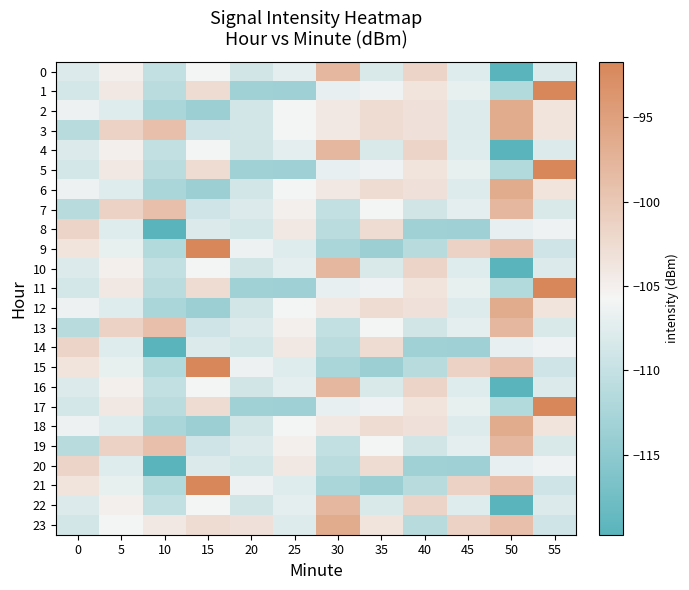

Reading right to left, what are all the values shown in this chart?

0: 55=-107.9	50=-119.8	45=-107.7	40=-101.7	35=-108.2	30=-97.9	25=-107.2	20=-108.9	15=-105.9	10=-110.2	5=-105.1	0=-108.0
1: 55=-91.7	50=-111.7	45=-107.0	40=-103.6	35=-106.2	30=-106.9	25=-113.6	20=-113.3	15=-102.5	10=-111.0	5=-104.1	0=-108.7
2: 55=-103.5	50=-96.5	45=-107.8	40=-103.2	35=-102.6	30=-104.2	25=-105.9	20=-108.9	15=-113.8	10=-112.4	5=-107.7	0=-106.4
3: 55=-103.5	50=-96.5	45=-107.8	40=-103.2	35=-102.6	30=-104.2	25=-105.9	20=-108.9	15=-109.2	10=-99.0	5=-101.4	0=-111.1
4: 55=-107.9	50=-119.8	45=-107.7	40=-101.7	35=-108.2	30=-97.9	25=-107.2	20=-108.9	15=-105.9	10=-110.2	5=-105.1	0=-108.0
5: 55=-91.7	50=-111.7	45=-107.0	40=-103.6	35=-106.2	30=-106.9	25=-113.6	20=-113.3	15=-102.5	10=-111.0	5=-104.1	0=-108.7
6: 55=-103.5	50=-96.5	45=-107.8	40=-103.2	35=-102.6	30=-104.2	25=-105.9	20=-108.9	15=-113.8	10=-112.4	5=-107.7	0=-106.4
7: 55=-108.2	50=-97.9	45=-107.2	40=-108.9	35=-105.9	30=-110.2	25=-105.1	20=-108.0	15=-109.2	10=-99.0	5=-101.4	0=-111.1
8: 55=-106.2	50=-106.9	45=-113.6	40=-113.3	35=-102.5	30=-111.0	25=-104.1	20=-108.7	15=-107.9	10=-119.8	5=-107.7	0=-101.7
9: 55=-109.2	50=-99.0	45=-101.4	40=-111.1	35=-113.8	30=-112.4	25=-107.7	20=-106.4	15=-91.7	10=-111.7	5=-107.0	0=-103.6
10: 55=-107.9	50=-119.8	45=-107.7	40=-101.7	35=-108.2	30=-97.9	25=-107.2	20=-108.9	15=-105.9	10=-110.2	5=-105.1	0=-108.0
11: 55=-91.7	50=-111.7	45=-107.0	40=-103.6	35=-106.2	30=-106.9	25=-113.6	20=-113.3	15=-102.5	10=-111.0	5=-104.1	0=-108.7
12: 55=-103.5	50=-96.5	45=-107.8	40=-103.2	35=-102.6	30=-104.2	25=-105.9	20=-108.9	15=-113.8	10=-112.4	5=-107.7	0=-106.4
13: 55=-108.2	50=-97.9	45=-107.2	40=-108.9	35=-105.9	30=-110.2	25=-105.1	20=-108.0	15=-109.2	10=-99.0	5=-101.4	0=-111.1
14: 55=-106.2	50=-106.9	45=-113.6	40=-113.3	35=-102.5	30=-111.0	25=-104.1	20=-108.7	15=-107.9	10=-119.8	5=-107.7	0=-101.7
15: 55=-109.2	50=-99.0	45=-101.4	40=-111.1	35=-113.8	30=-112.4	25=-107.7	20=-106.4	15=-91.7	10=-111.7	5=-107.0	0=-103.6
16: 55=-107.9	50=-119.8	45=-107.7	40=-101.7	35=-108.2	30=-97.9	25=-107.2	20=-108.9	15=-105.9	10=-110.2	5=-105.1	0=-108.0
17: 55=-91.7	50=-111.7	45=-107.0	40=-103.6	35=-106.2	30=-106.9	25=-113.6	20=-113.3	15=-102.5	10=-111.0	5=-104.1	0=-108.7
18: 55=-103.5	50=-96.5	45=-107.8	40=-103.2	35=-102.6	30=-104.2	25=-105.9	20=-108.9	15=-113.8	10=-112.4	5=-107.7	0=-106.4
19: 55=-108.2	50=-97.9	45=-107.2	40=-108.9	35=-105.9	30=-110.2	25=-105.1	20=-108.0	15=-109.2	10=-99.0	5=-101.4	0=-111.1
20: 55=-106.2	50=-106.9	45=-113.6	40=-113.3	35=-102.5	30=-111.0	25=-104.1	20=-108.7	15=-107.9	10=-119.8	5=-107.7	0=-101.7
21: 55=-109.2	50=-99.0	45=-101.4	40=-111.1	35=-113.8	30=-112.4	25=-107.7	20=-106.4	15=-91.7	10=-111.7	5=-107.0	0=-103.6
22: 55=-107.9	50=-119.8	45=-107.7	40=-101.7	35=-108.2	30=-97.9	25=-107.2	20=-108.9	15=-105.9	10=-110.2	5=-105.1	0=-108.0
23: 55=-109.2	50=-99.0	45=-101.4	40=-111.1	35=-103.5	30=-96.5	25=-107.8	20=-103.2	15=-102.6	10=-104.2	5=-105.9	0=-108.9